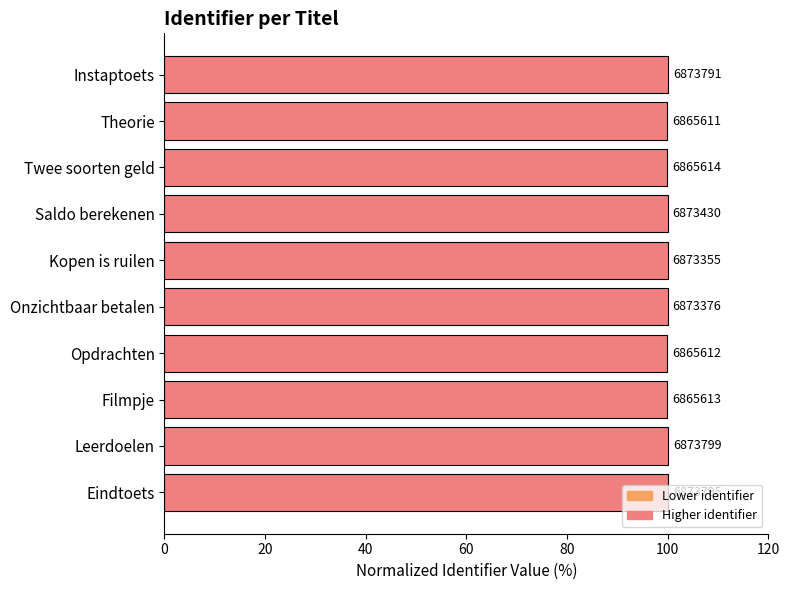

Are the bars grouped side by side (vs. stacked)?

No